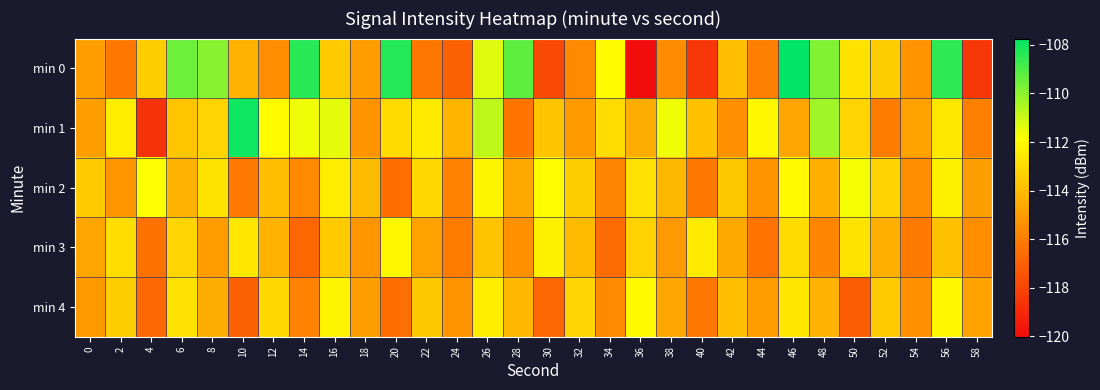

Count the number of data series in this chart.

5